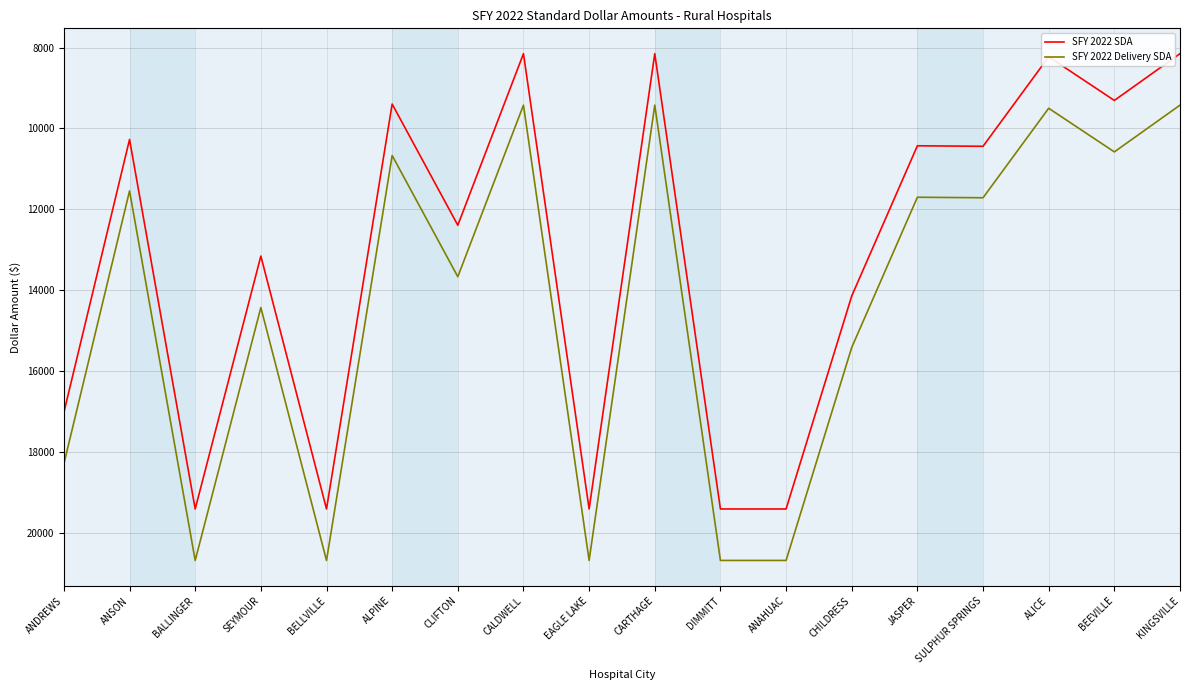

True or false: SFY 2022 Delivery SDA and SFY 2022 SDA intersect in this chart.

False